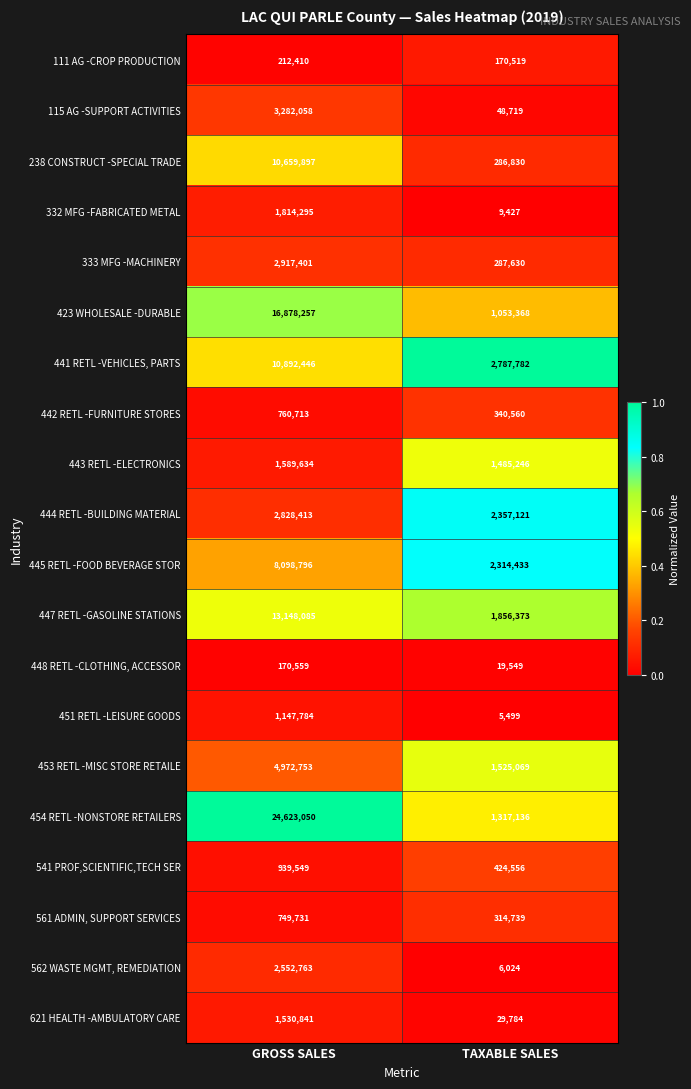

Is it true that 441 RETL -VEHICLES, PARTS equals 2787782 at TAXABLE SALES?

True